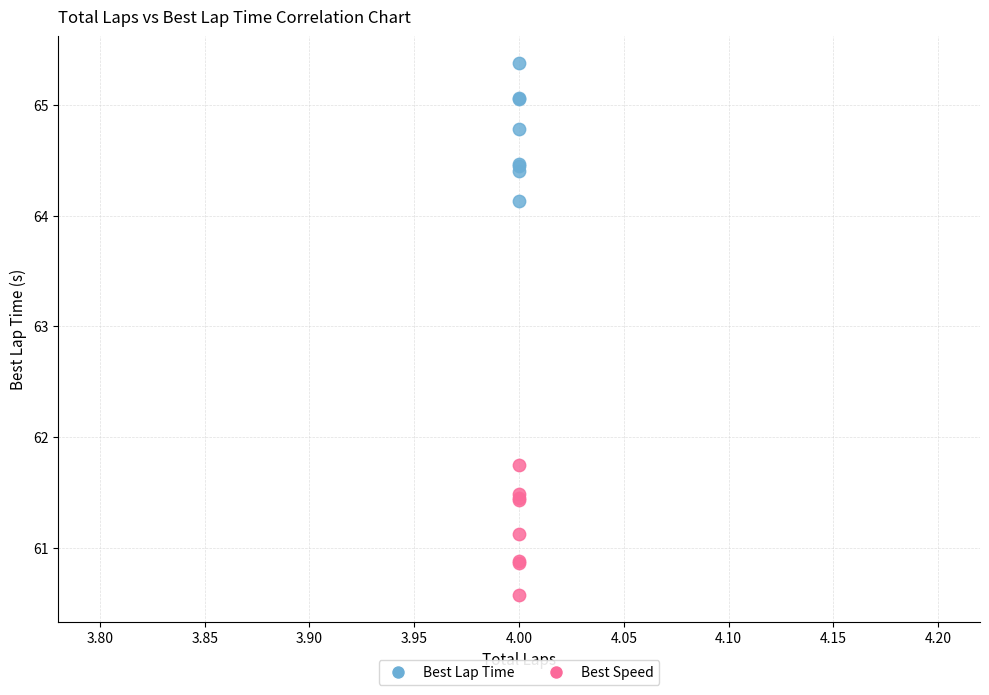

Which series reaches the minimum Y coordinate?

Best Speed